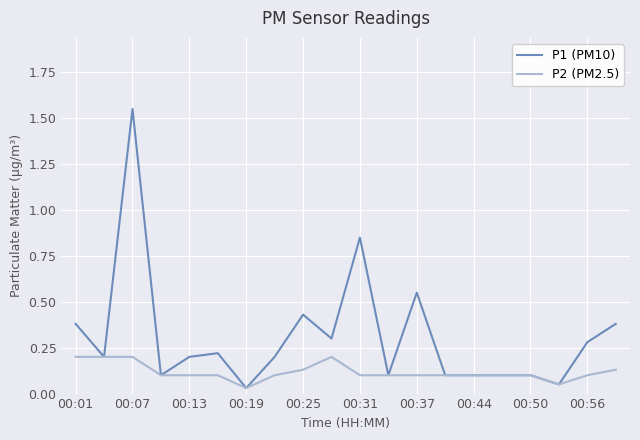

Which series has the largest range (max minus min)?

P1 (PM10)